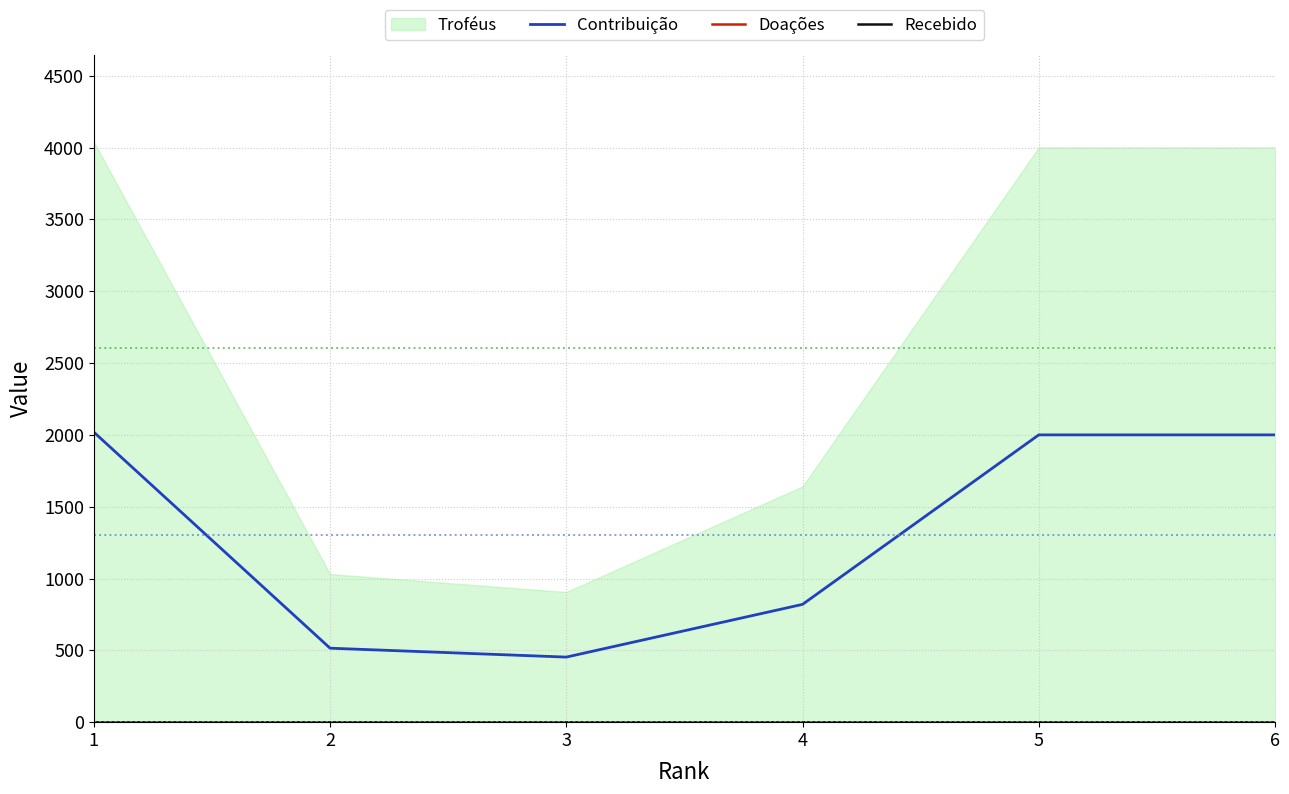

True or false: Recebido and Doações cross at least once.

False